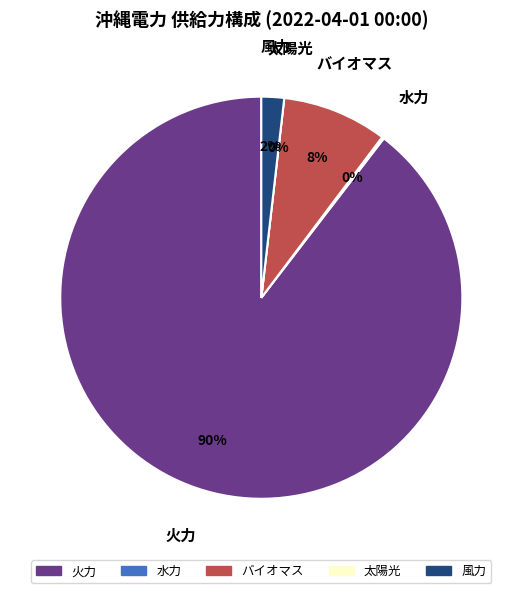

How many slices are in this pie chart?

5